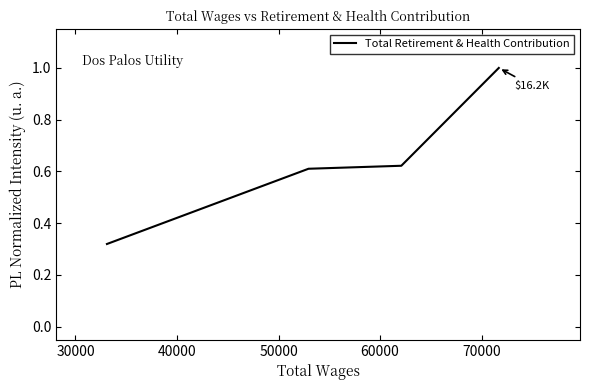

What is the difference between the values at 30000 and 50000?

0.3